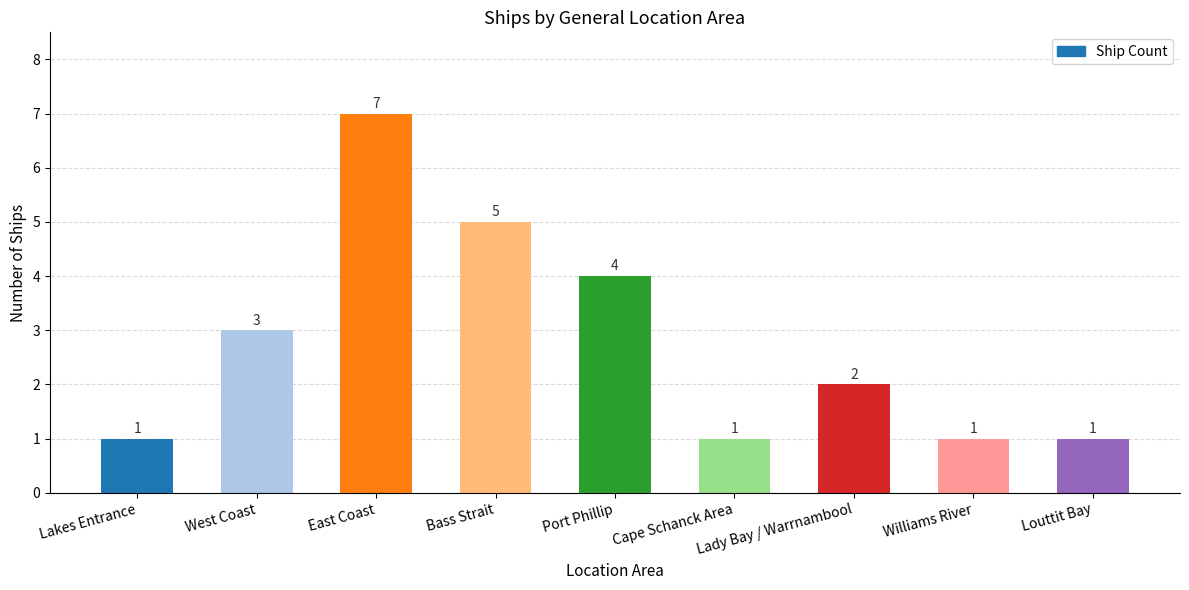

Where does the data first go above 2?

West Coast